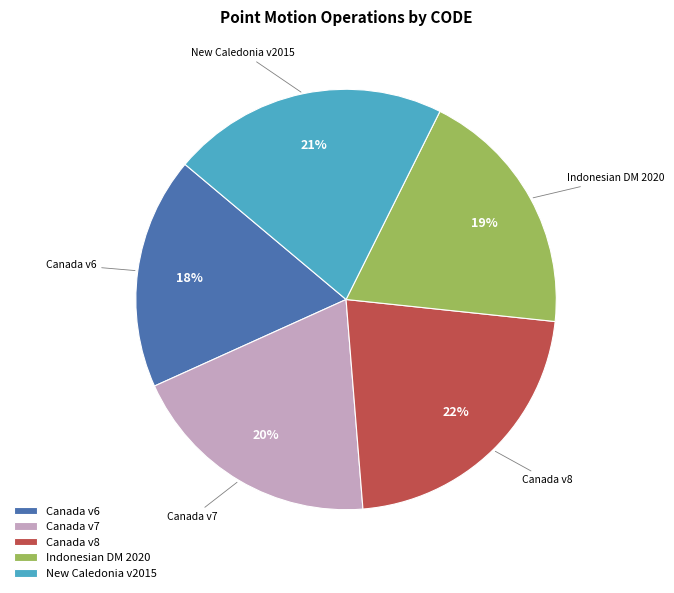

The Canada v6 slice represents 18% of the pie. True or false?

True